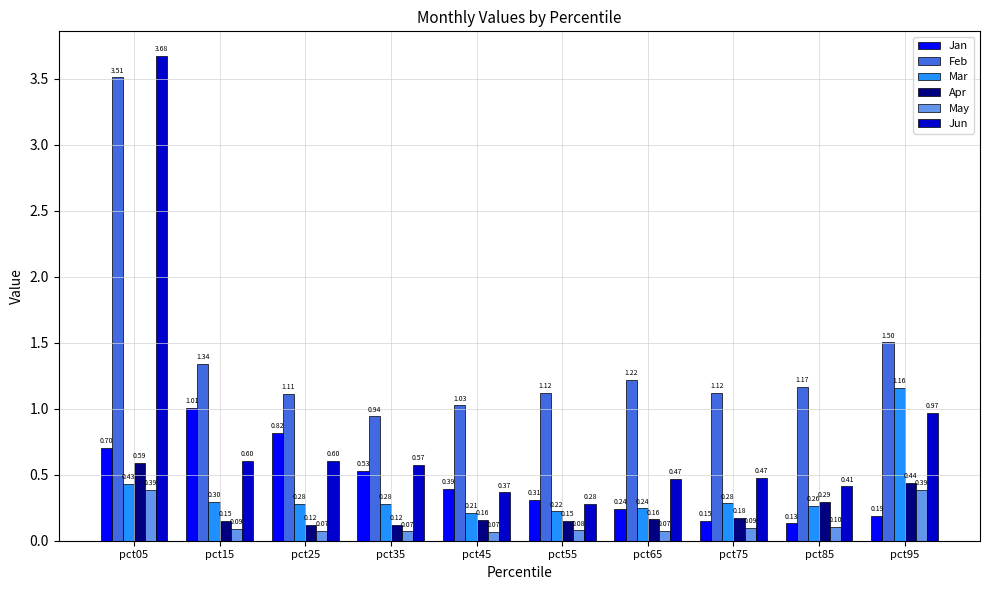

What is the difference between the highest and lowest values at pct05?

3.3